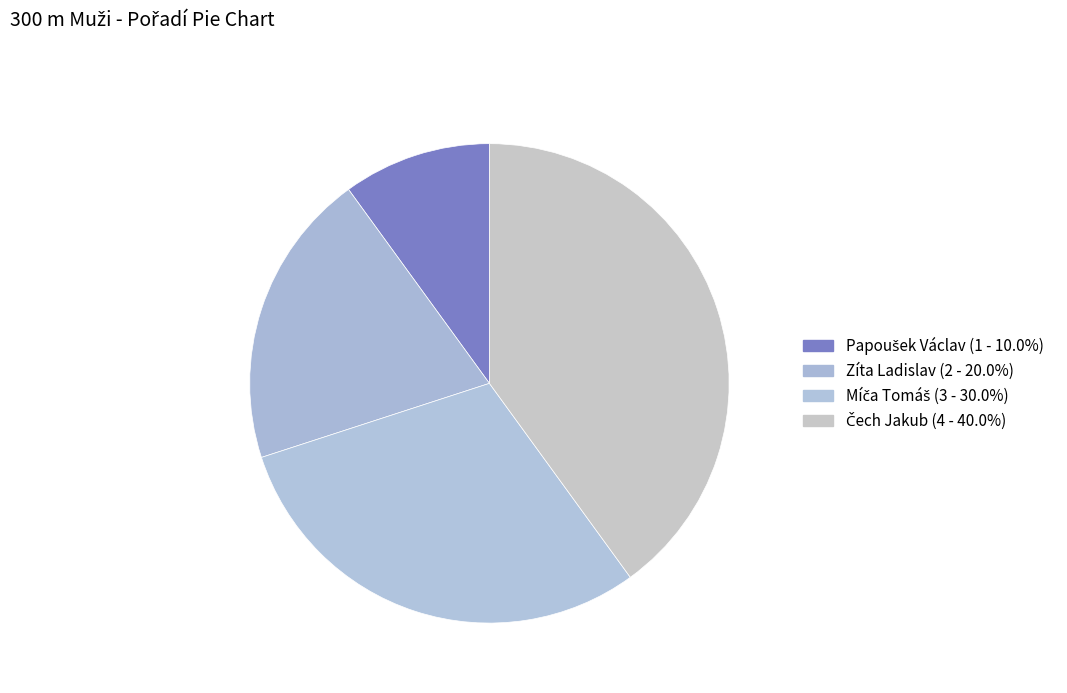

Which category has the smallest portion of the pie?

Papoušek Václav